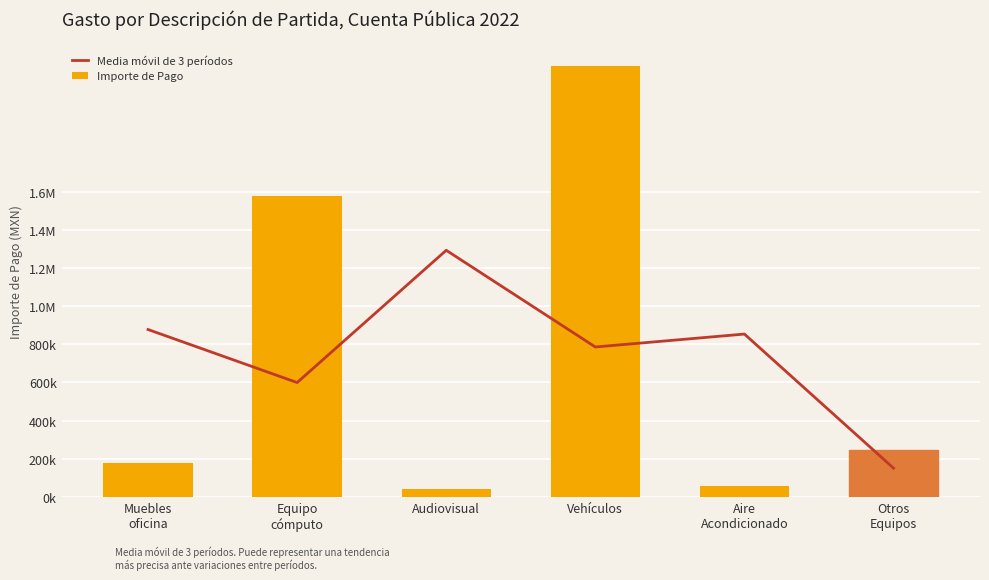

Reading left to right, extract all data points from this chart.

Media móvil de 3 períodos: 877291.7	599457.6	1292311.5	785799.5	853445.2	151088.5
Importe de Pago: 179597.0	1574986.4	43789.4	2258158.8	55450.3	246726.6